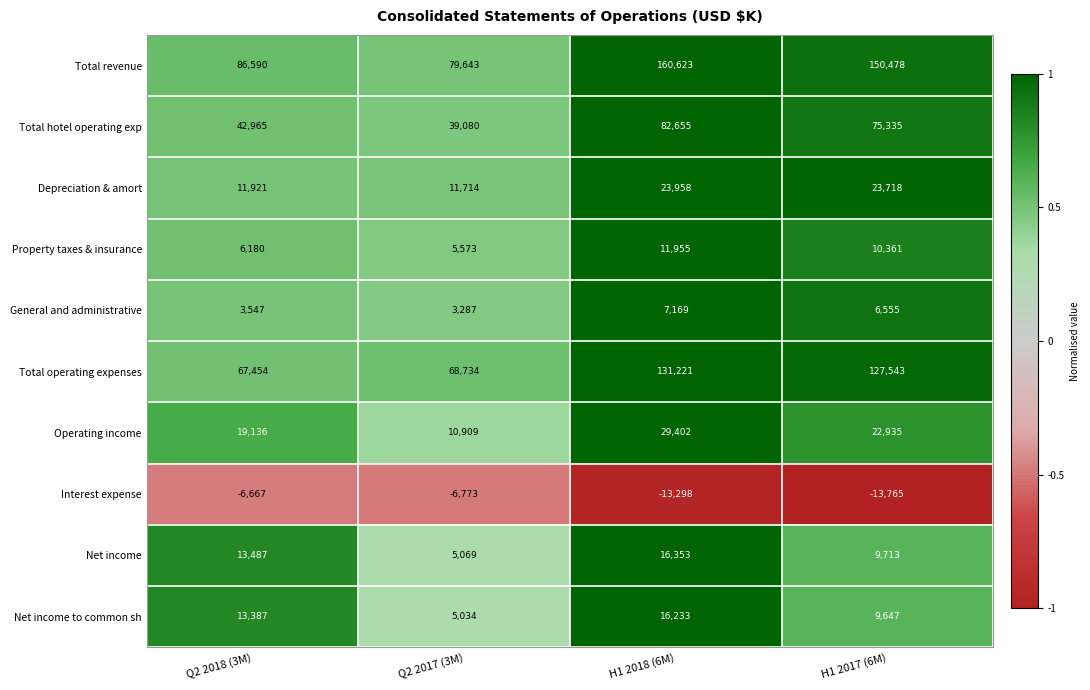

Rank the series at H1 2017 (6M) from highest to lowest value.

Total revenue, Total operating expenses, Total hotel operating exp, Depreciation & amort, Operating income, Property taxes & insurance, Net income, Net income to common sh, General and administrative, Interest expense